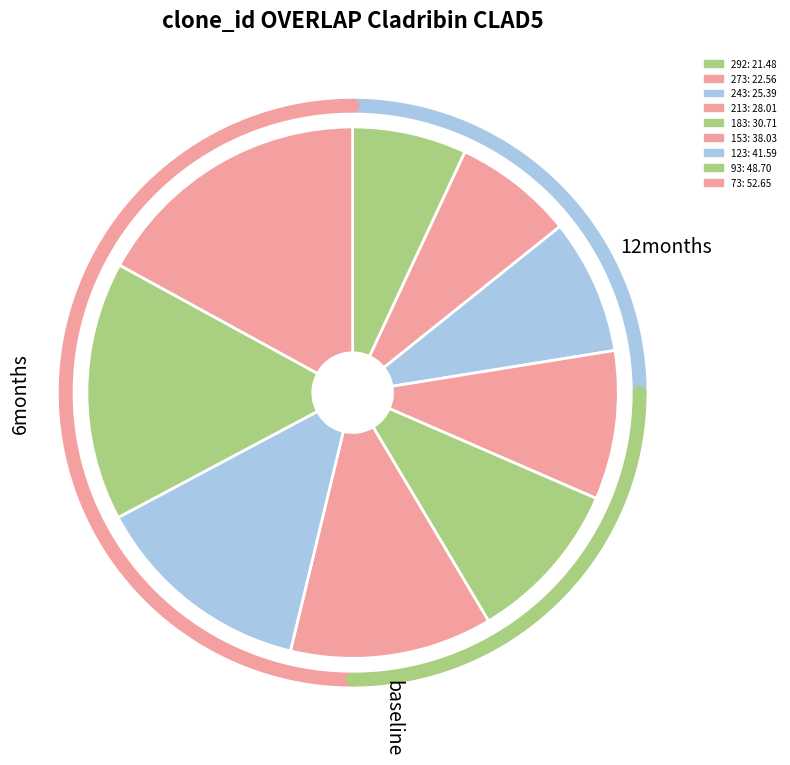

Does 213 account for over 50% of the chart?

No